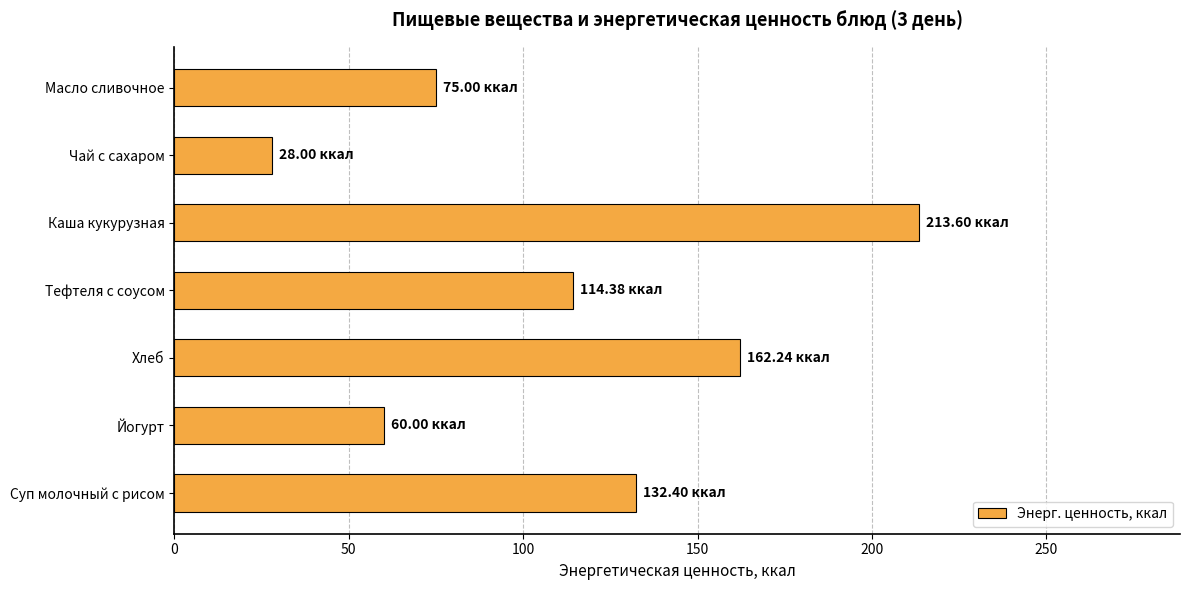

Which has a higher value, Йогурт or Каша кукурузная?

Каша кукурузная